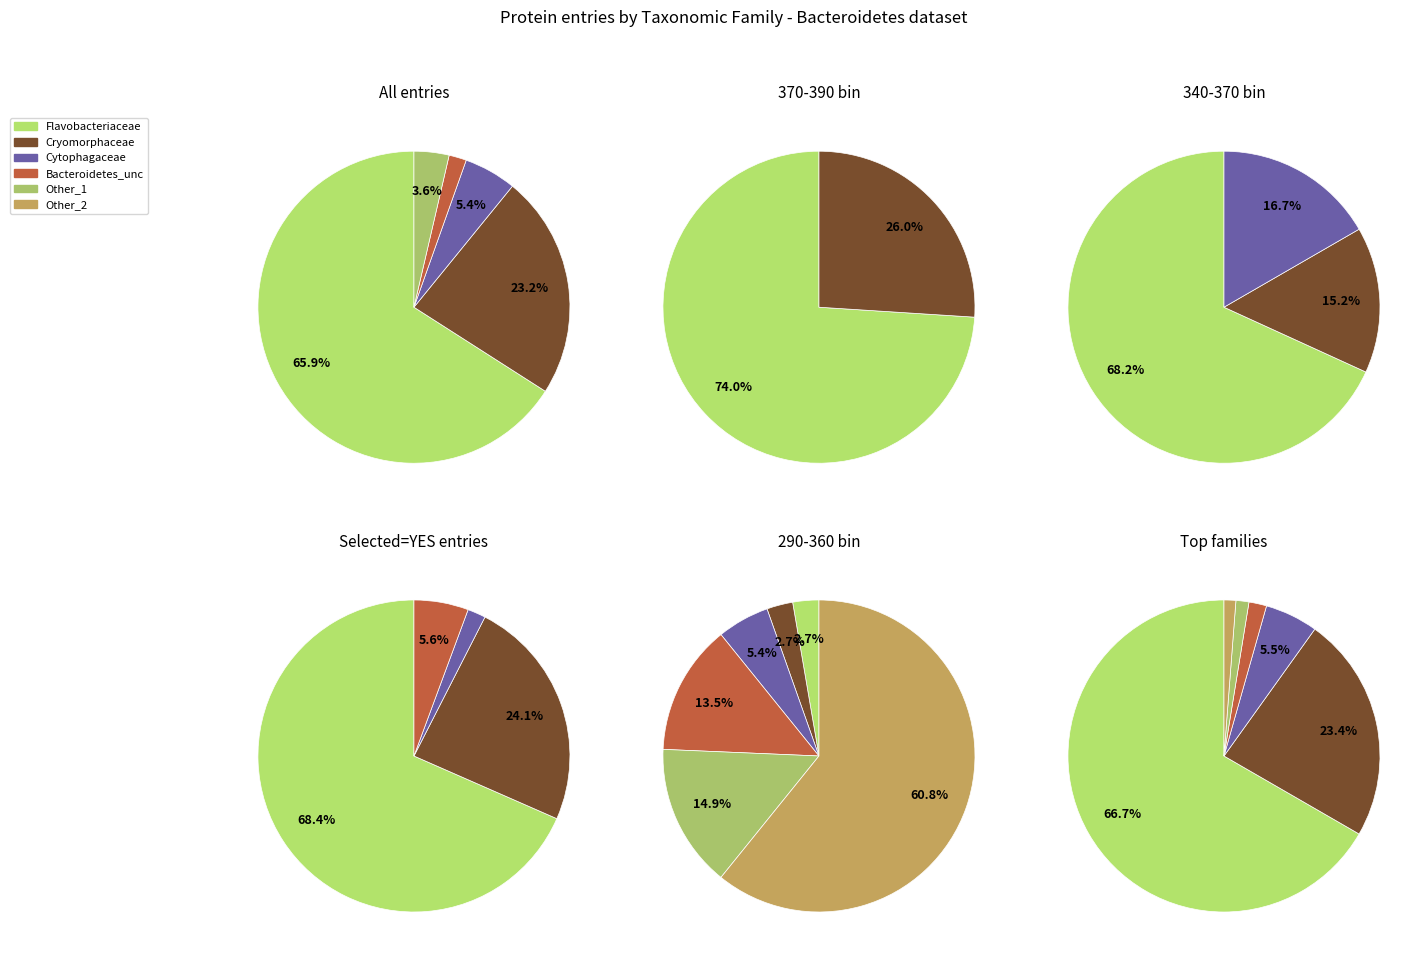

How many slices are in this pie chart?

6